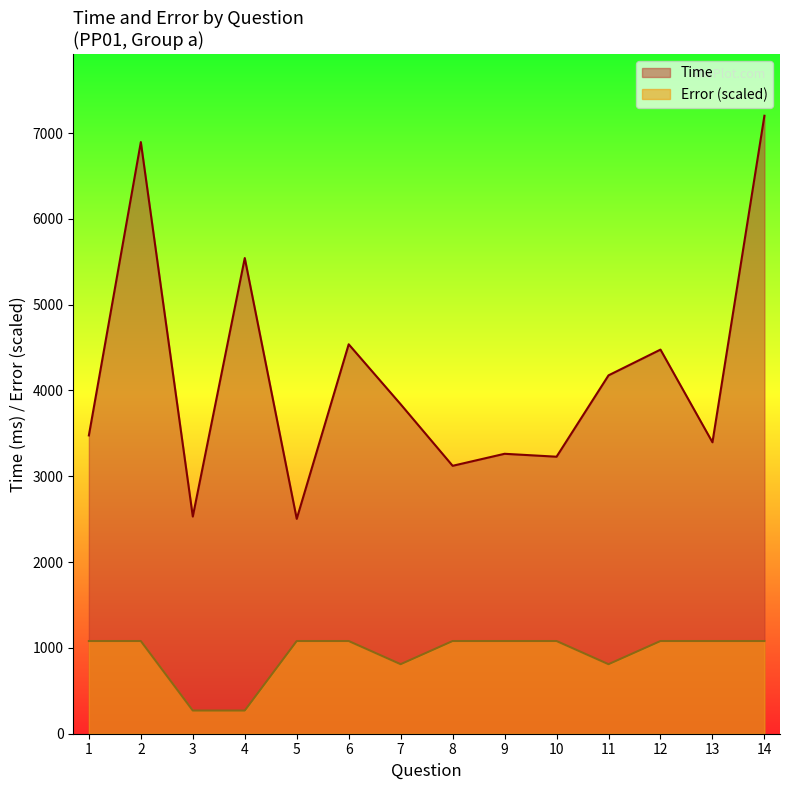

Does the chart display data point markers on the line(s)?

No